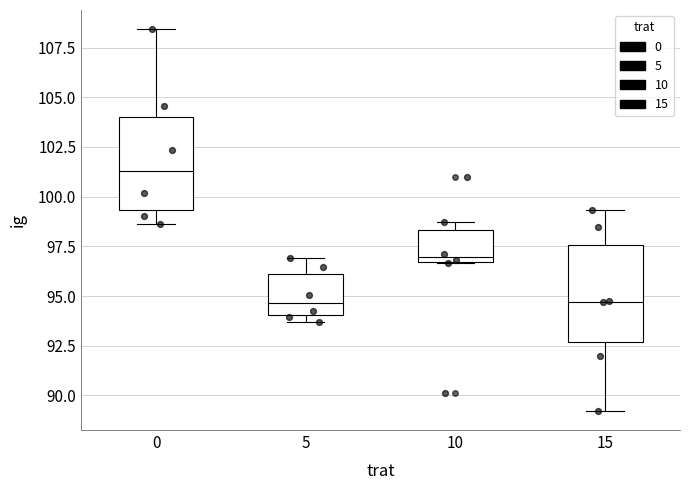

Reading left to right, transcribe this box plot: for each box, give where its median line is, the range the box spans, and where its two whiskers end, as read against the y-axis. The values are not printed on the chart, so give them approximately, as read against the axis.

0: median 101.5, box 99.5 to 104.0, whiskers 98.5 to 108.5
5: median 94.5, box 94.0 to 96.0, whiskers 93.5 to 97.0
10: median 97.0, box 96.5 to 98.5, whiskers 96.5 to 98.5 (just above the box's upper edge)
15: median 94.5, box 92.5 to 97.5, whiskers 89.0 to 99.5